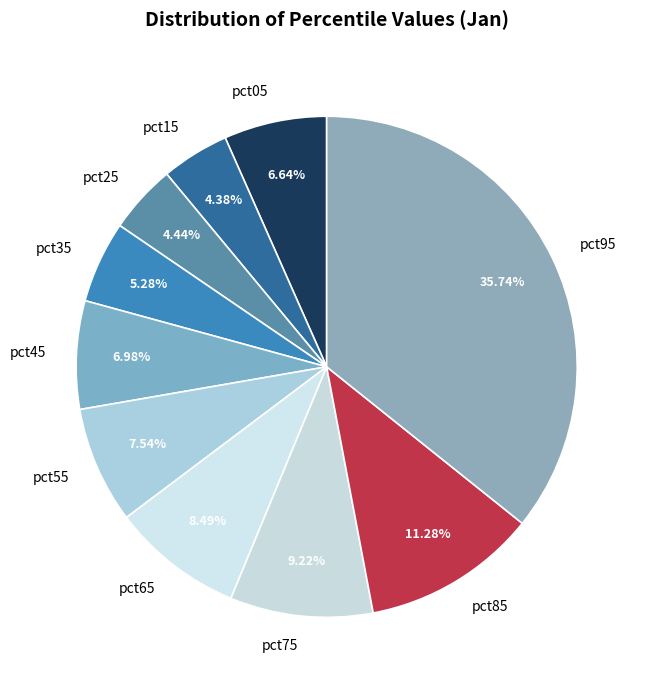

What percentage do pct15 and pct05 together represent?

11.0%